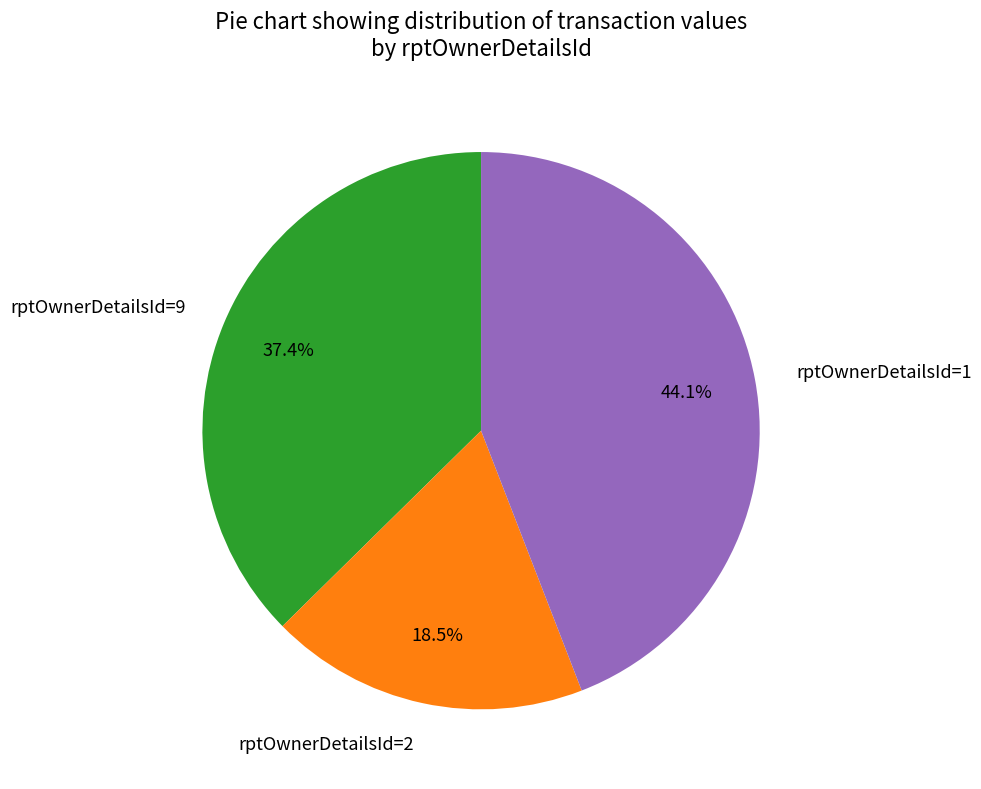

To the nearest percent, what percentage of the pie is rptOwnerDetailsId=9?

37%